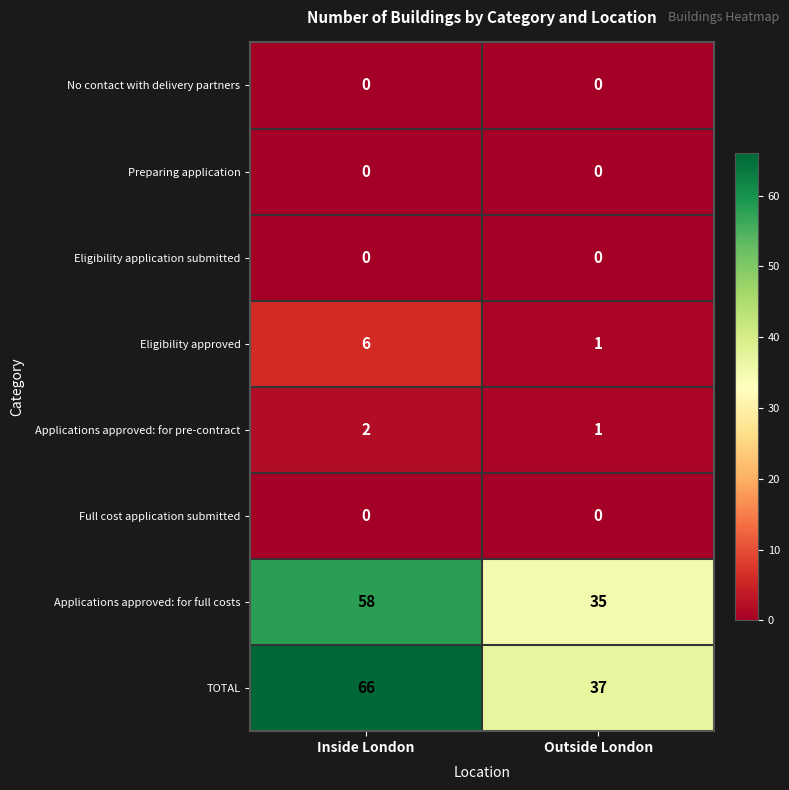

Reading left to right, transcribe all the data shown in this chart.

No contact with delivery partners: Inside London=0	Outside London=0
Preparing application: Inside London=0	Outside London=0
Eligibility application submitted: Inside London=0	Outside London=0
Eligibility approved: Inside London=6	Outside London=1
Applications approved: for pre-contract: Inside London=2	Outside London=1
Full cost application submitted: Inside London=0	Outside London=0
Applications approved: for full costs: Inside London=58	Outside London=35
TOTAL: Inside London=66	Outside London=37